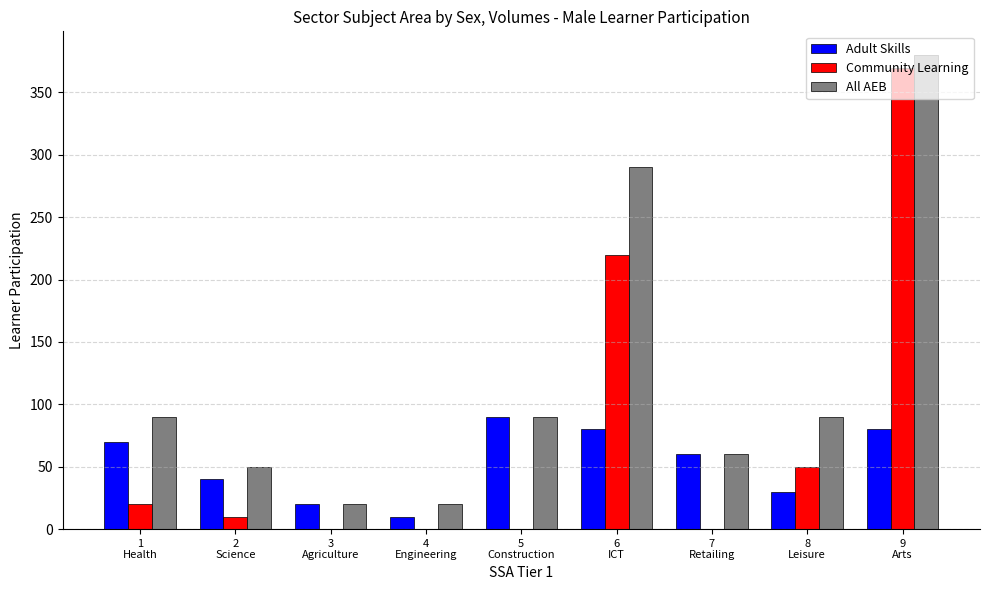

What is the highest value of the Adult Skills series?

90